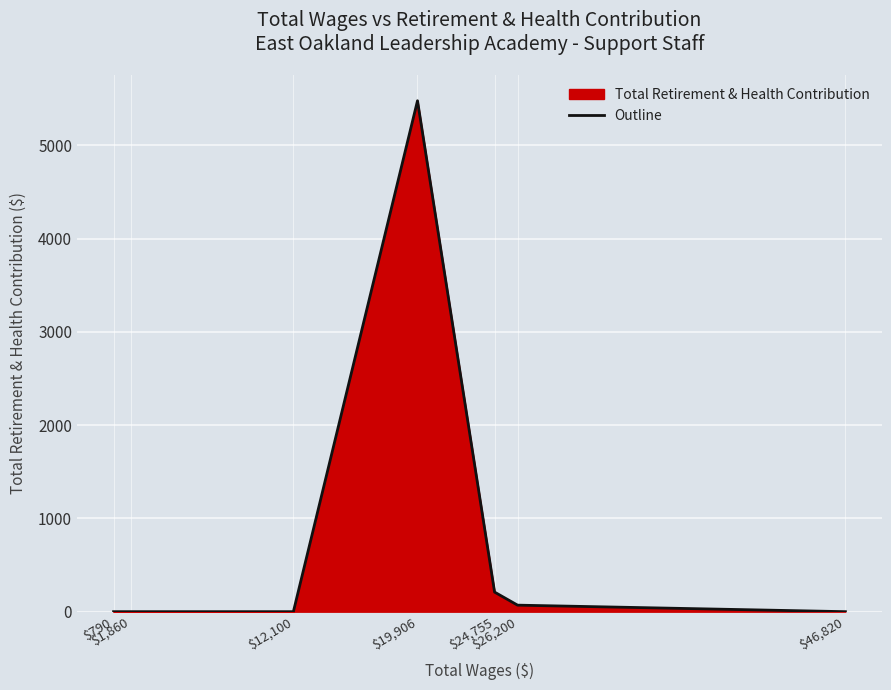

What position from the right is $790?

7